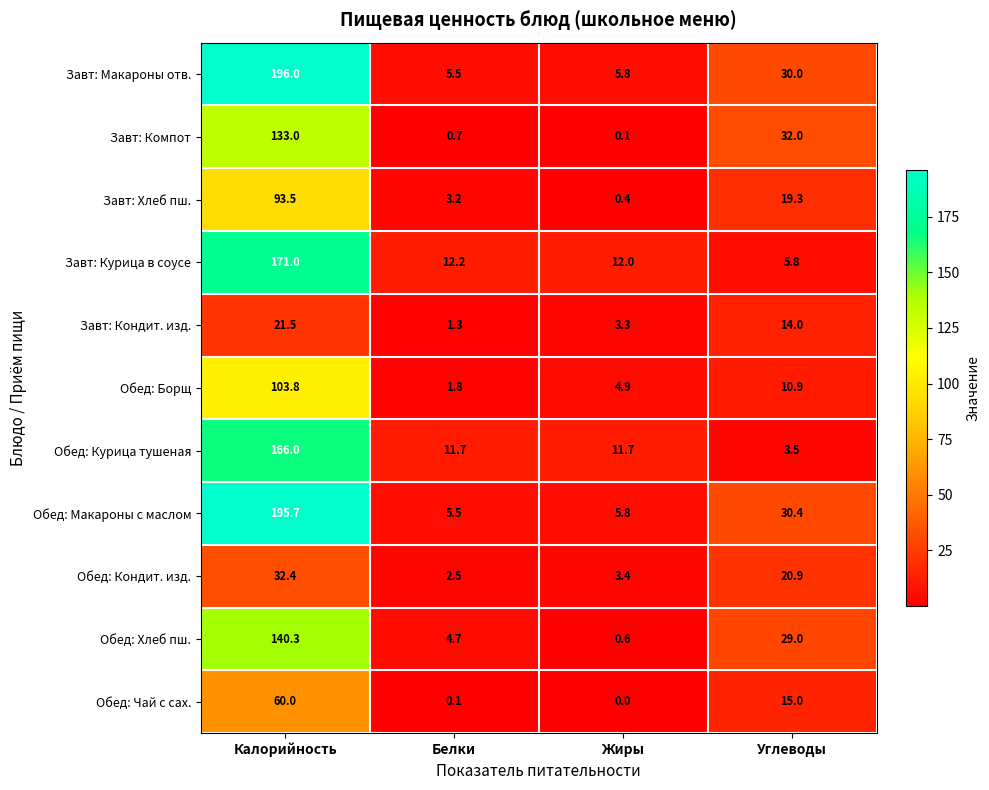

Which series has the largest total across all categories?

Обед: Макароны с маслом